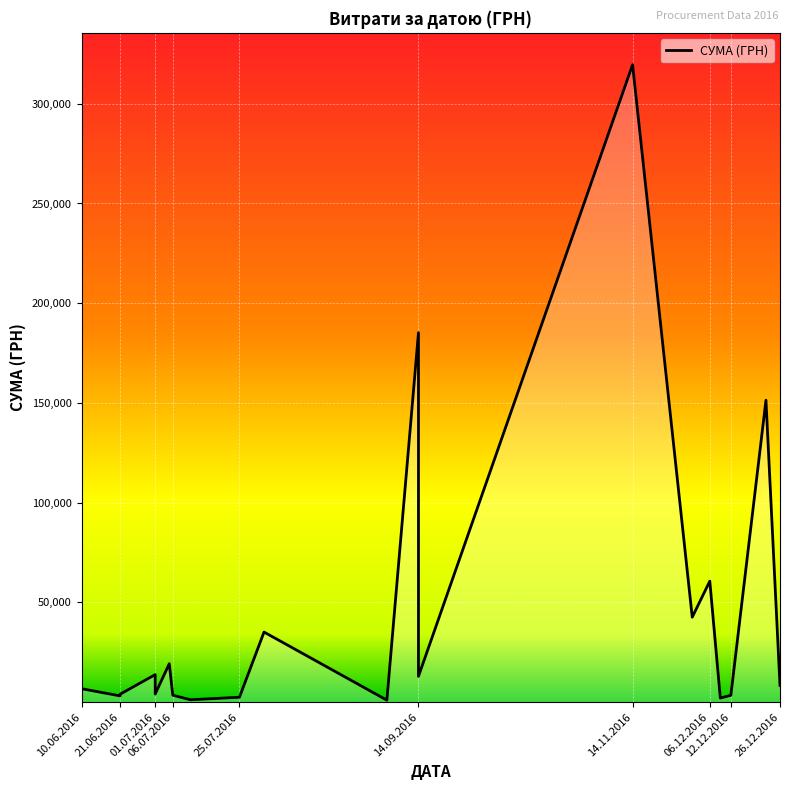

What is the difference between the second highest and second lowest values?

184034.4